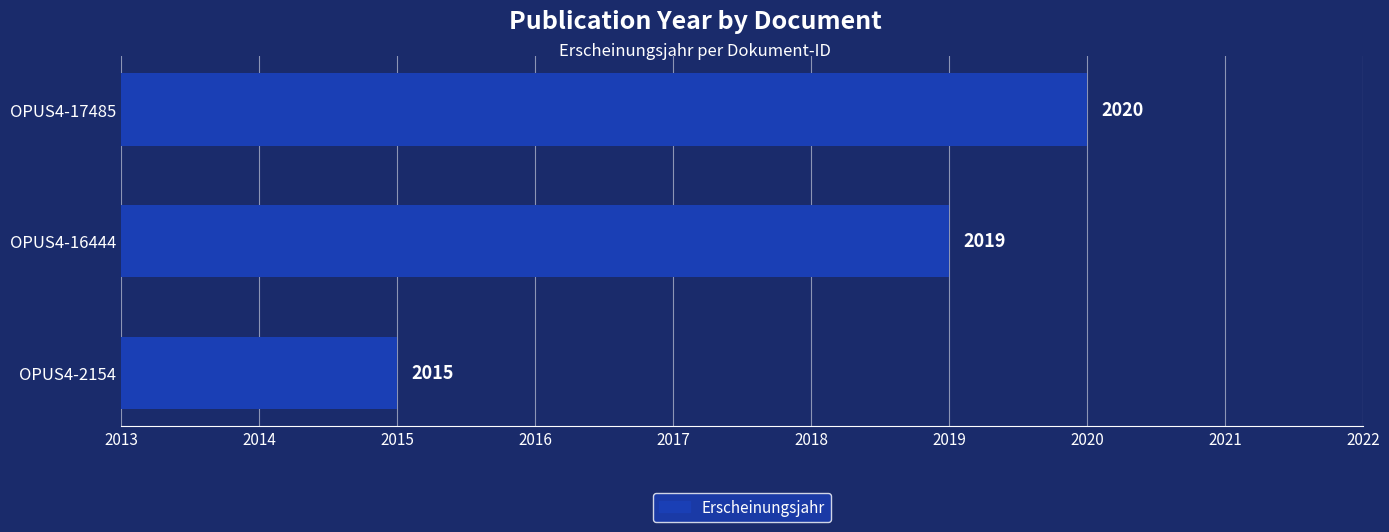

What is the difference between the maximum and minimum values?

5